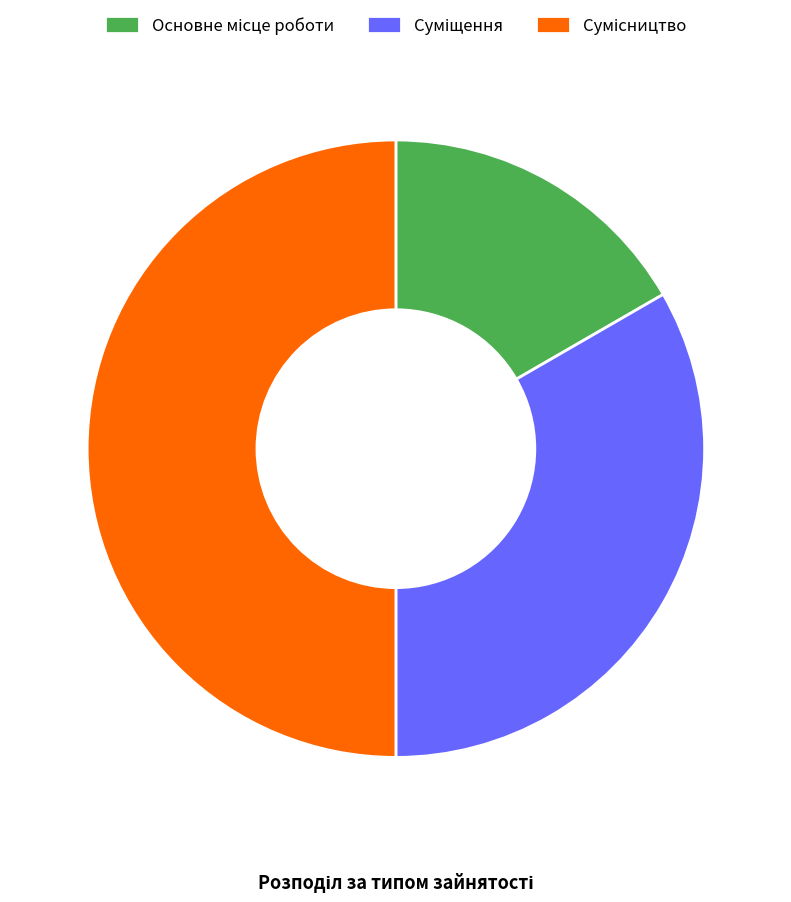

Count the number of slices in the pie.

3